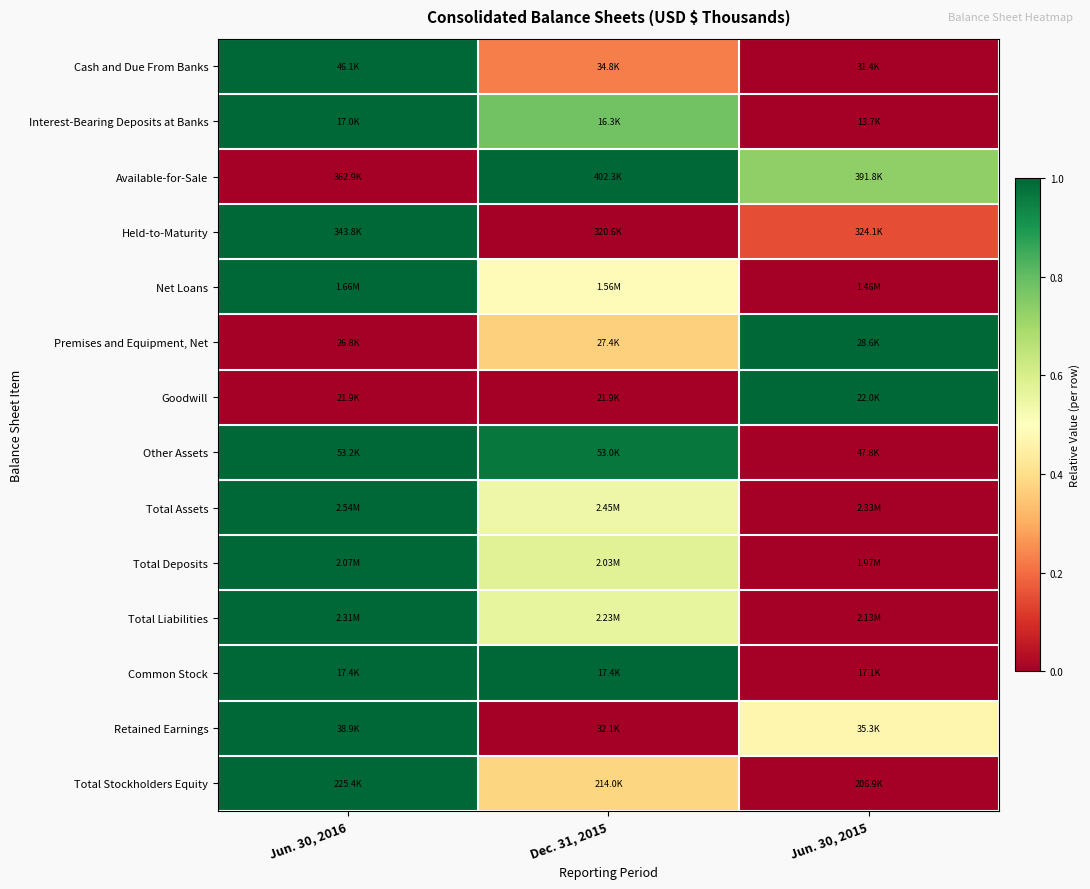

Between Dec. 31, 2015 and Jun. 30, 2016, which is larger?

Jun. 30, 2016